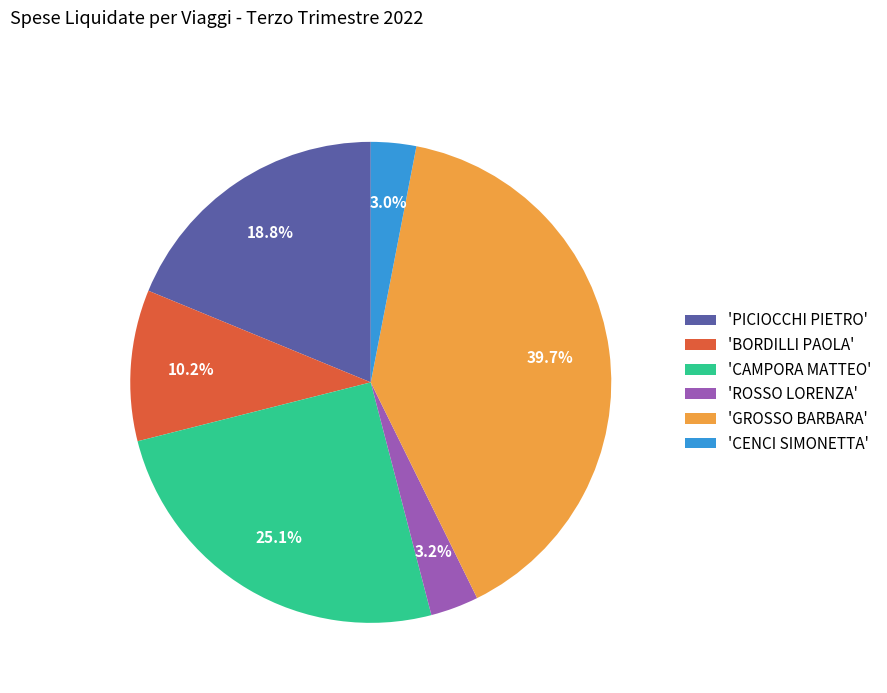

What portion of the pie excludes 'BORDILLI PAOLA'?

89.8%